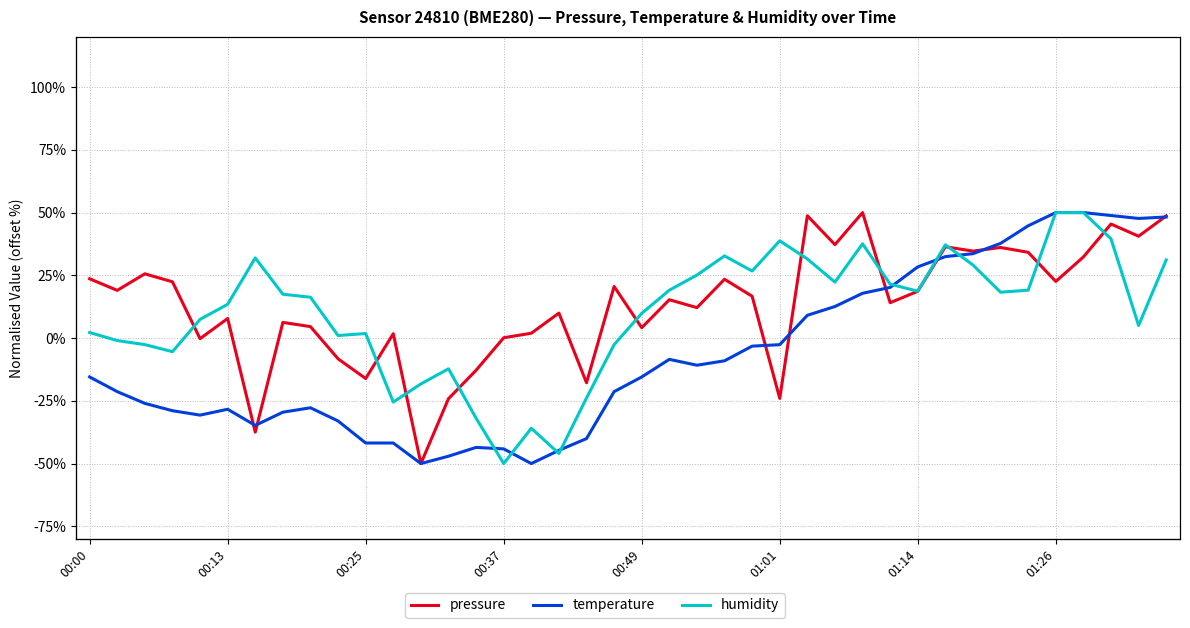

What is the total value across all series at 12?

-118.3